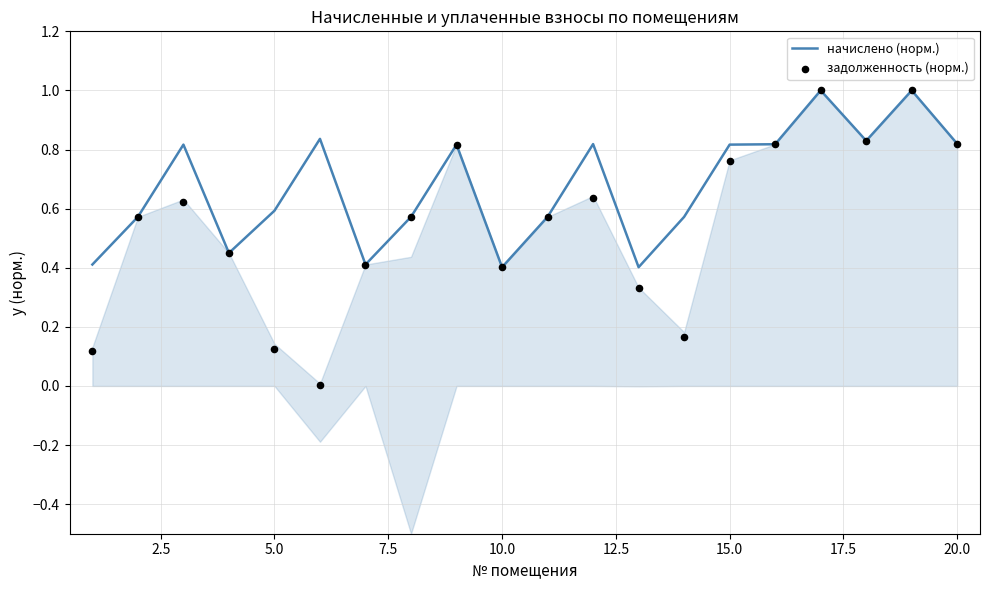

What are all the series names shown in the legend?

начислено (норм.), задолженность (норм.)